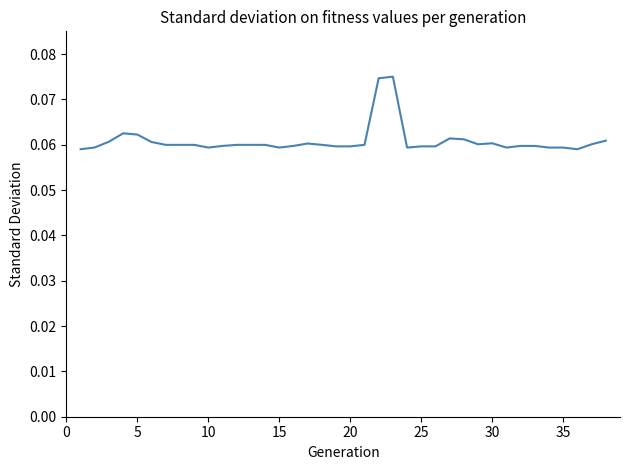

What is the value of the 25th point from the left?

0.1